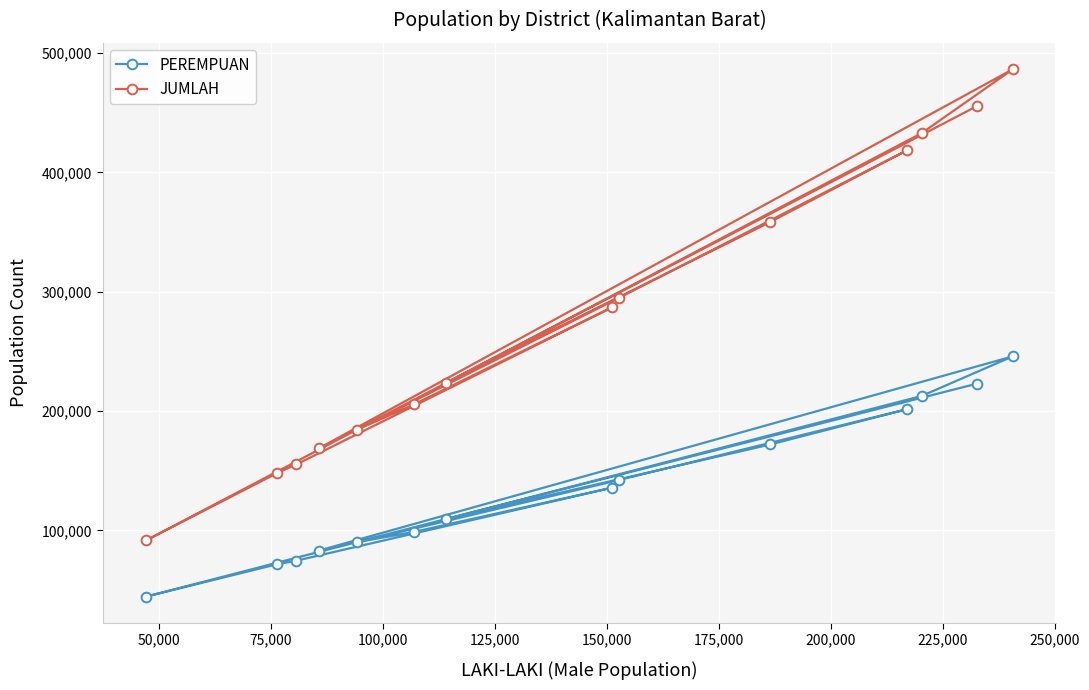

List the series in order of their peak value, lowest first.

PEREMPUAN, JUMLAH